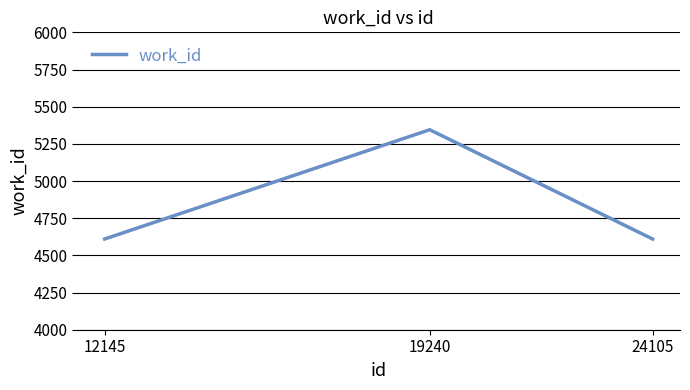

Which category has the highest value across all series?

19240